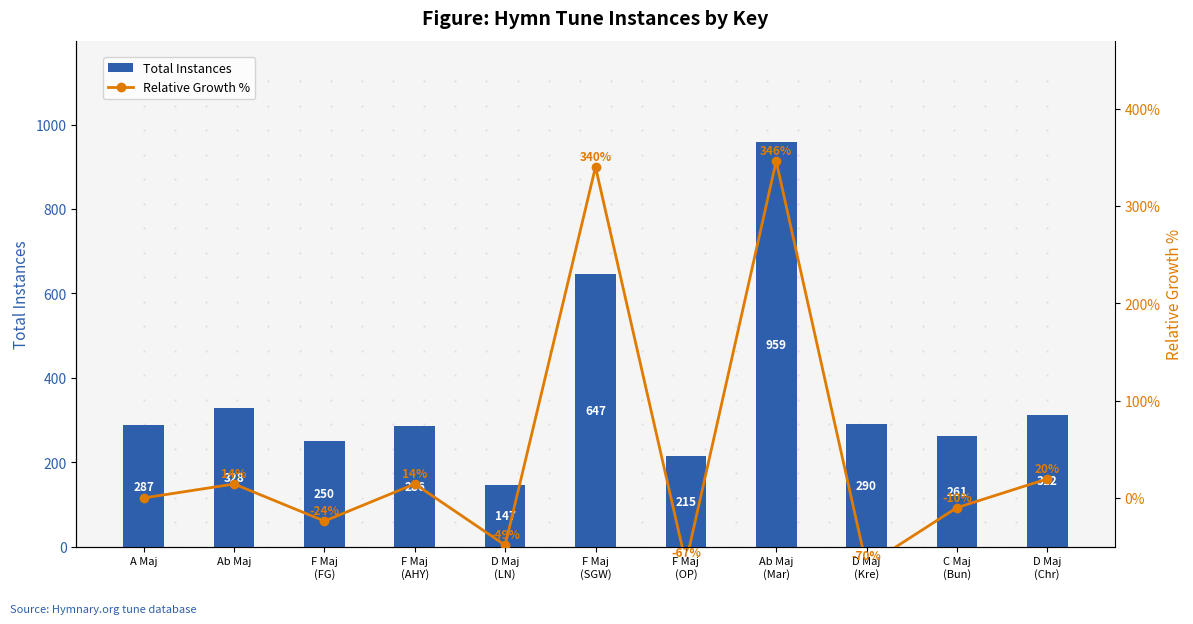

Where does the Total Instances series first go above 287?

Ab Maj